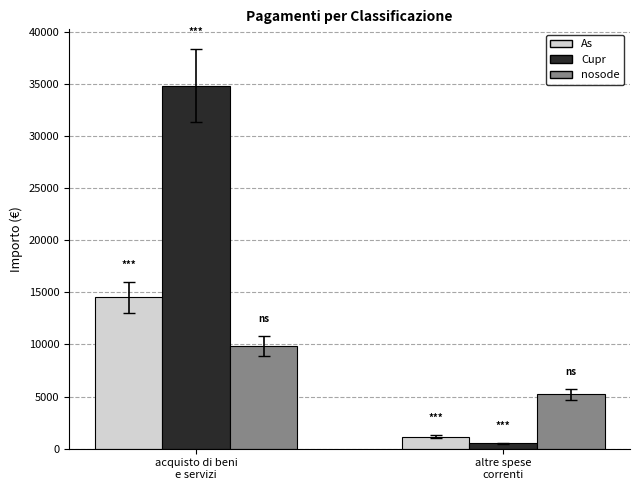

Reading right to left, transcribe all the data shown in this chart.

As: 1166.7	14508.0
Cupr: 500.0	34812.4
nosode: 5213.9	9829.7